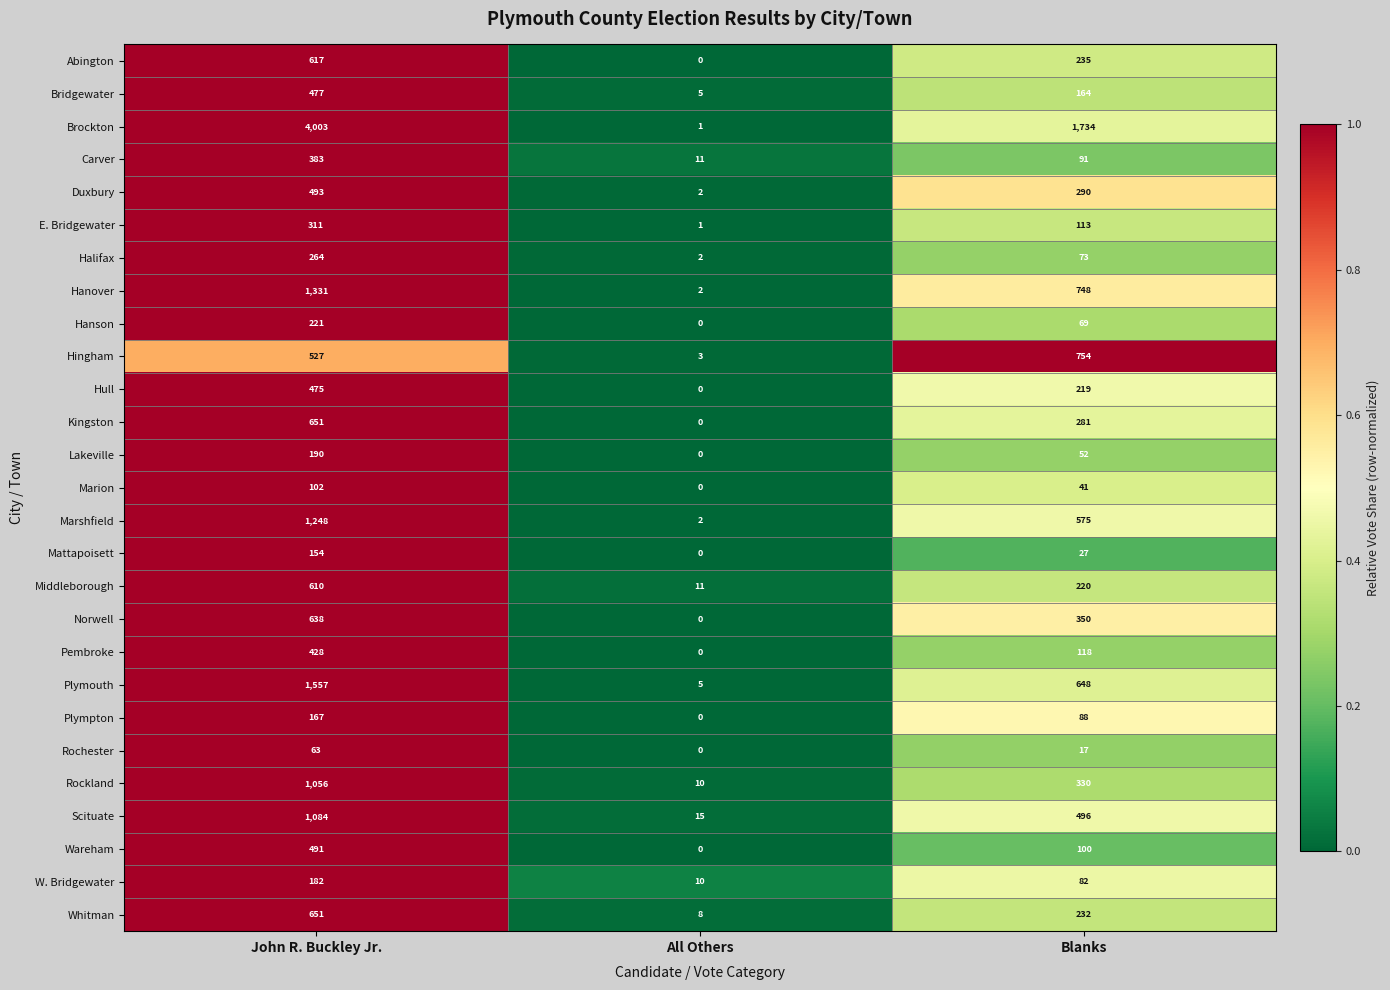

At which category does the chart reach its peak across all series?

John R. Buckley Jr.